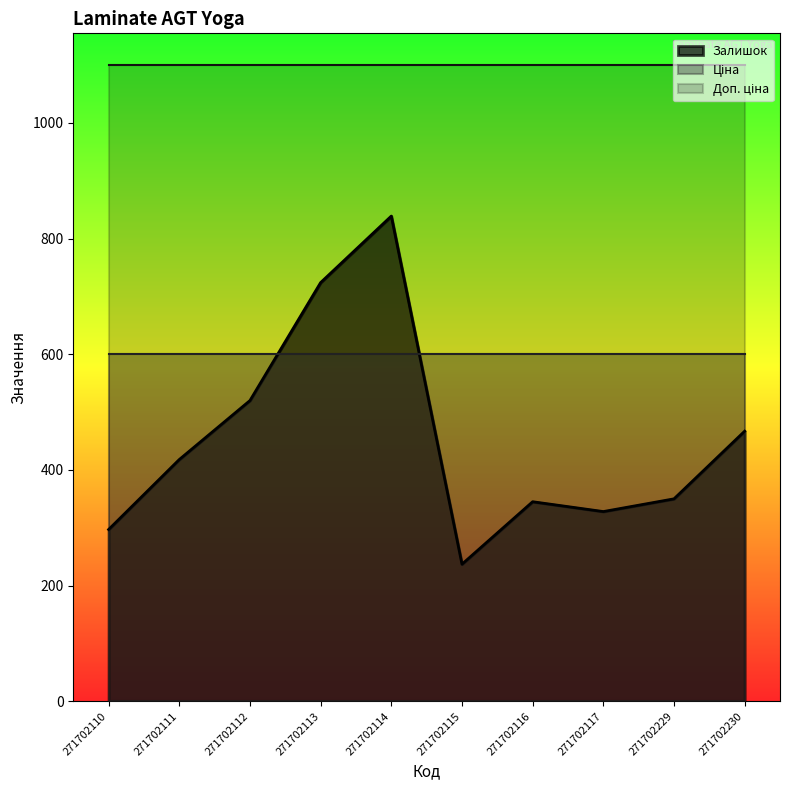

How many lines are shown in the chart?

3